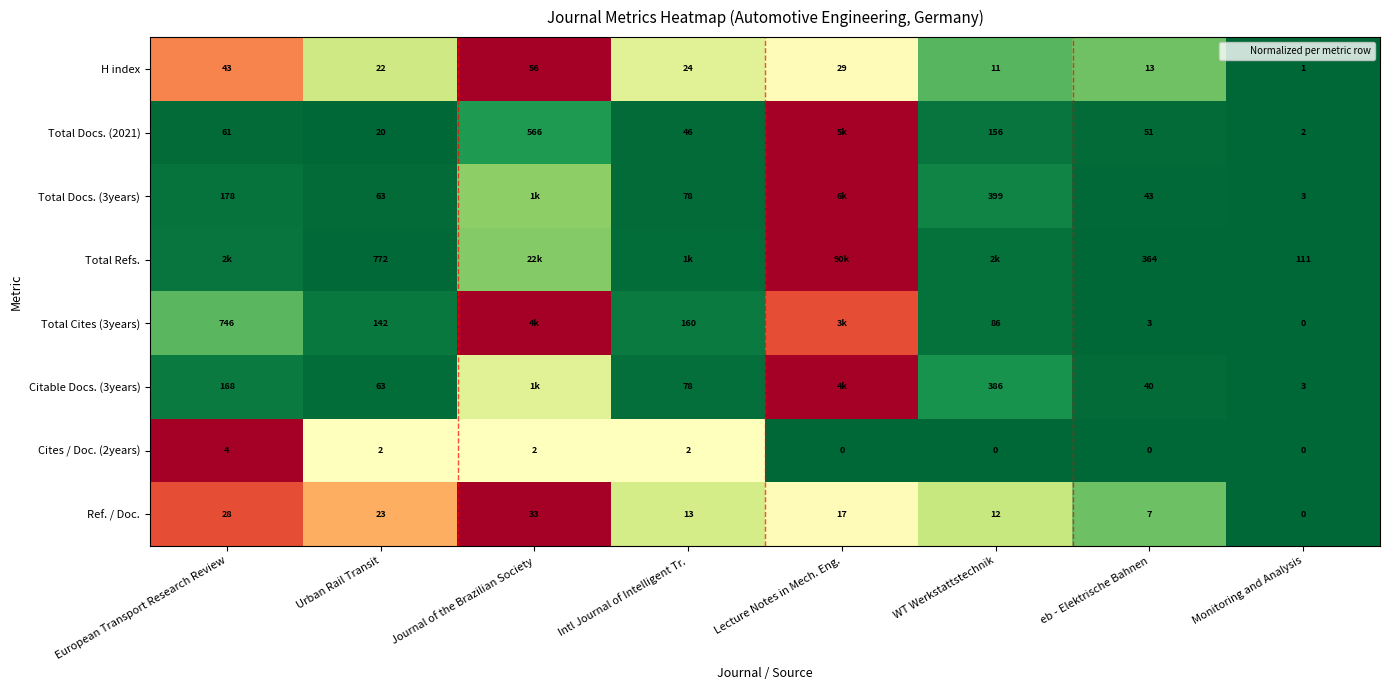

Where does the Ref. / Doc. series first go above 17?

European Transport Research Review